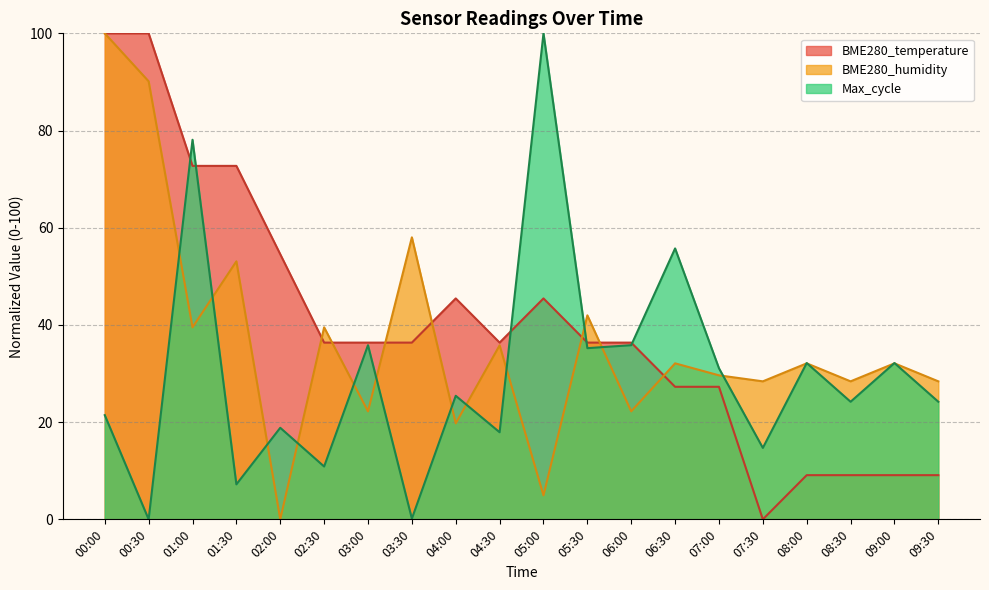

Which series has the largest range (max minus min)?

BME280_temperature